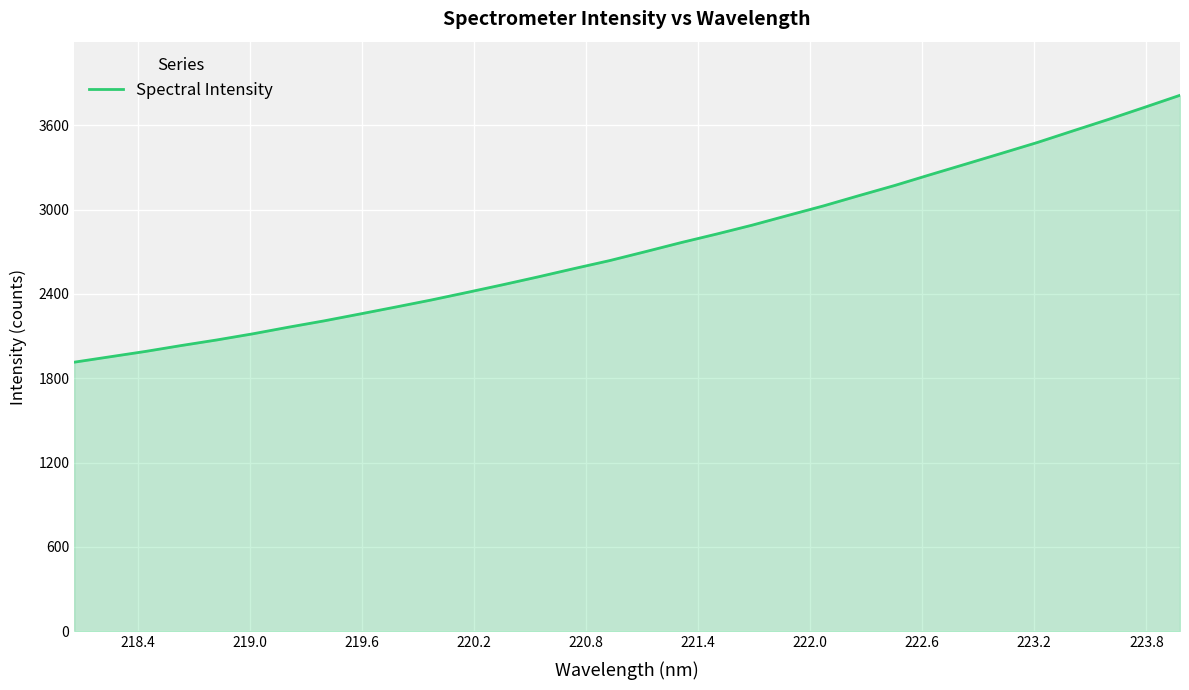

What is the maximum value shown in the chart?

3812.9